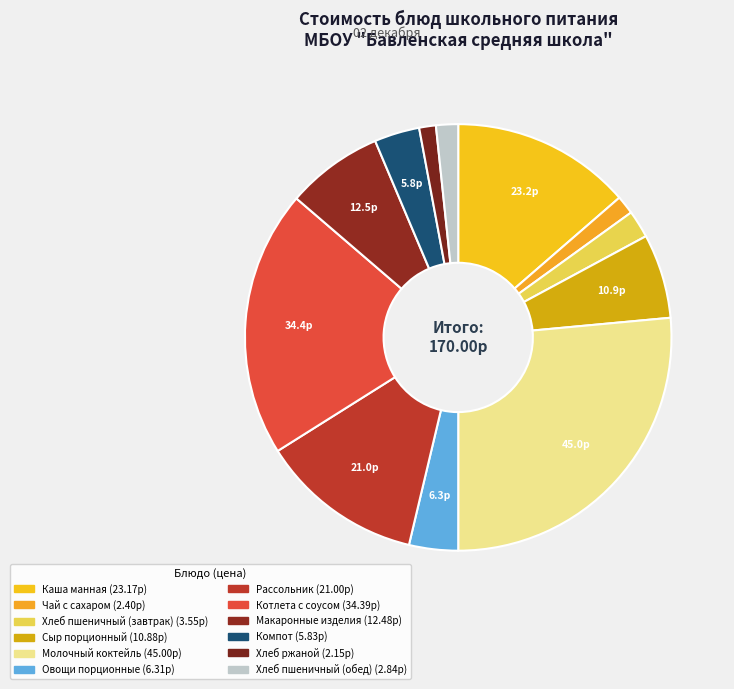

Count the number of slices in the pie.

12